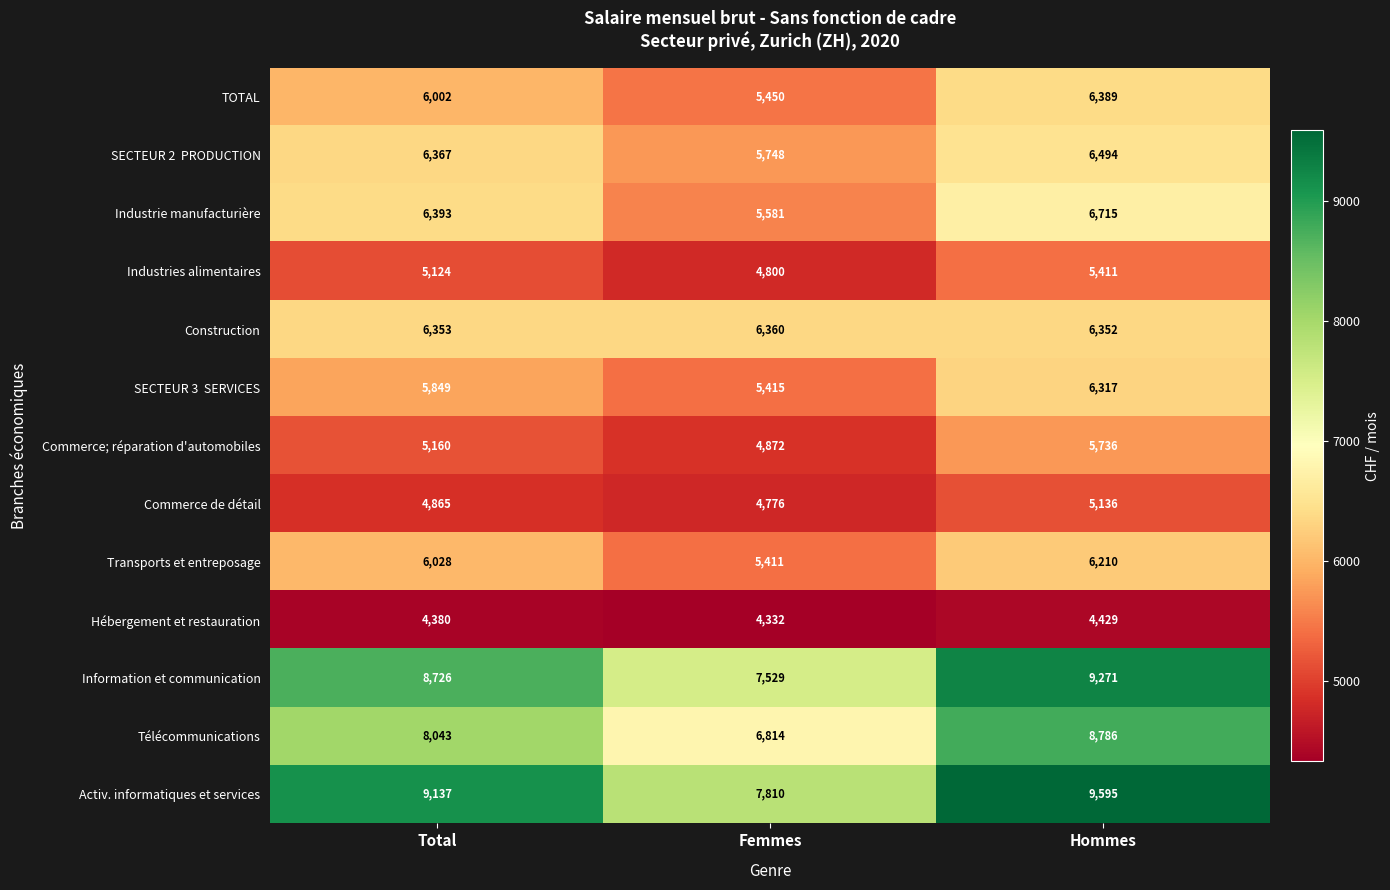

The value of Industrie manufacturière at Hommes is 6715. True or false?

True